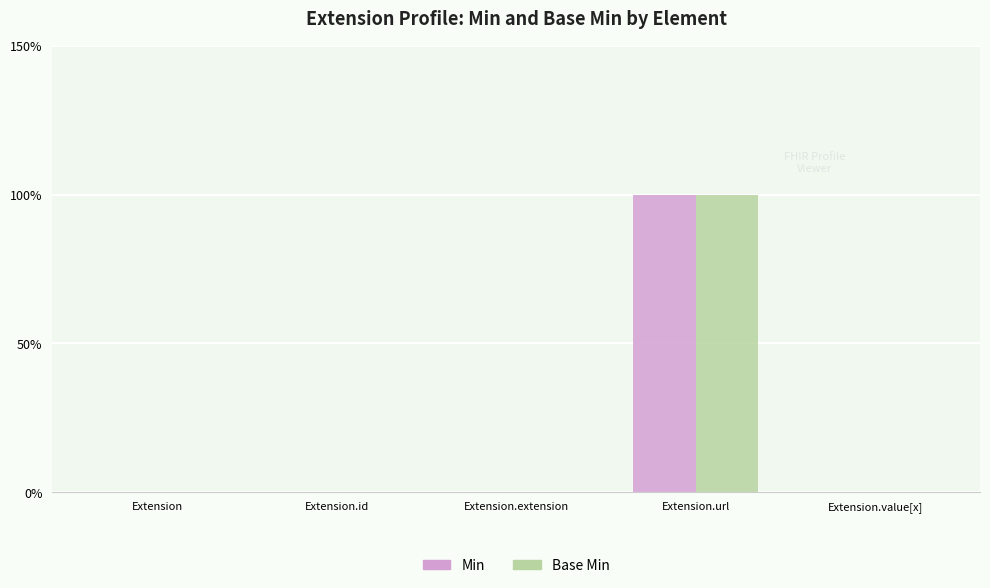

Are the bars grouped side by side (vs. stacked)?

Yes